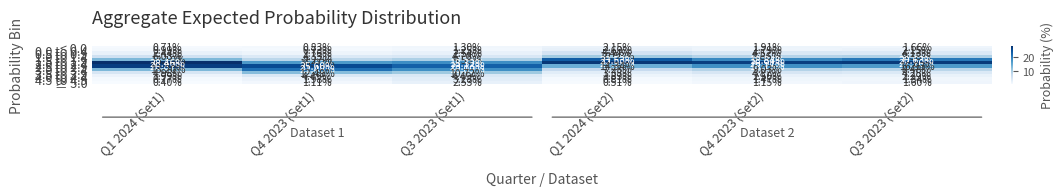

Is the value of < 0.0 at Q3 2023 (Set2) greater than the value of 4.0 to 4.4 at Q4 2023 (Set1)?

No